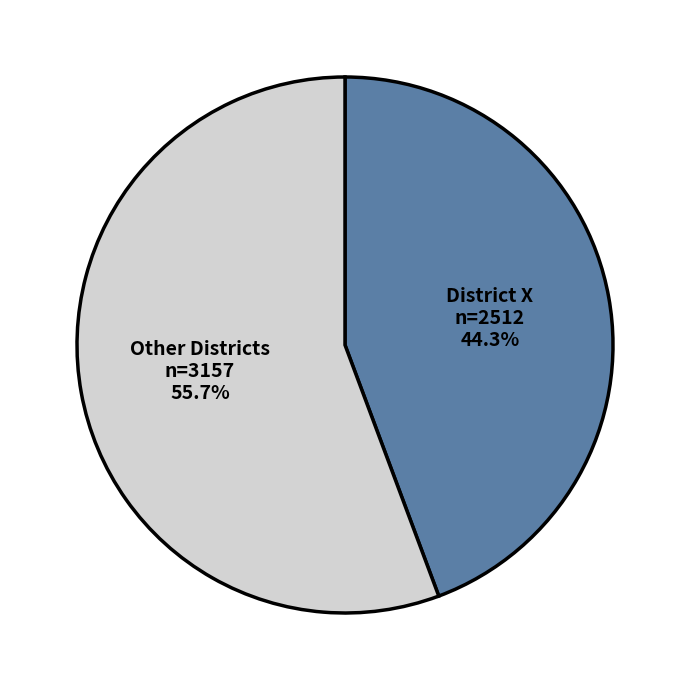

Count the number of slices in the pie.

2